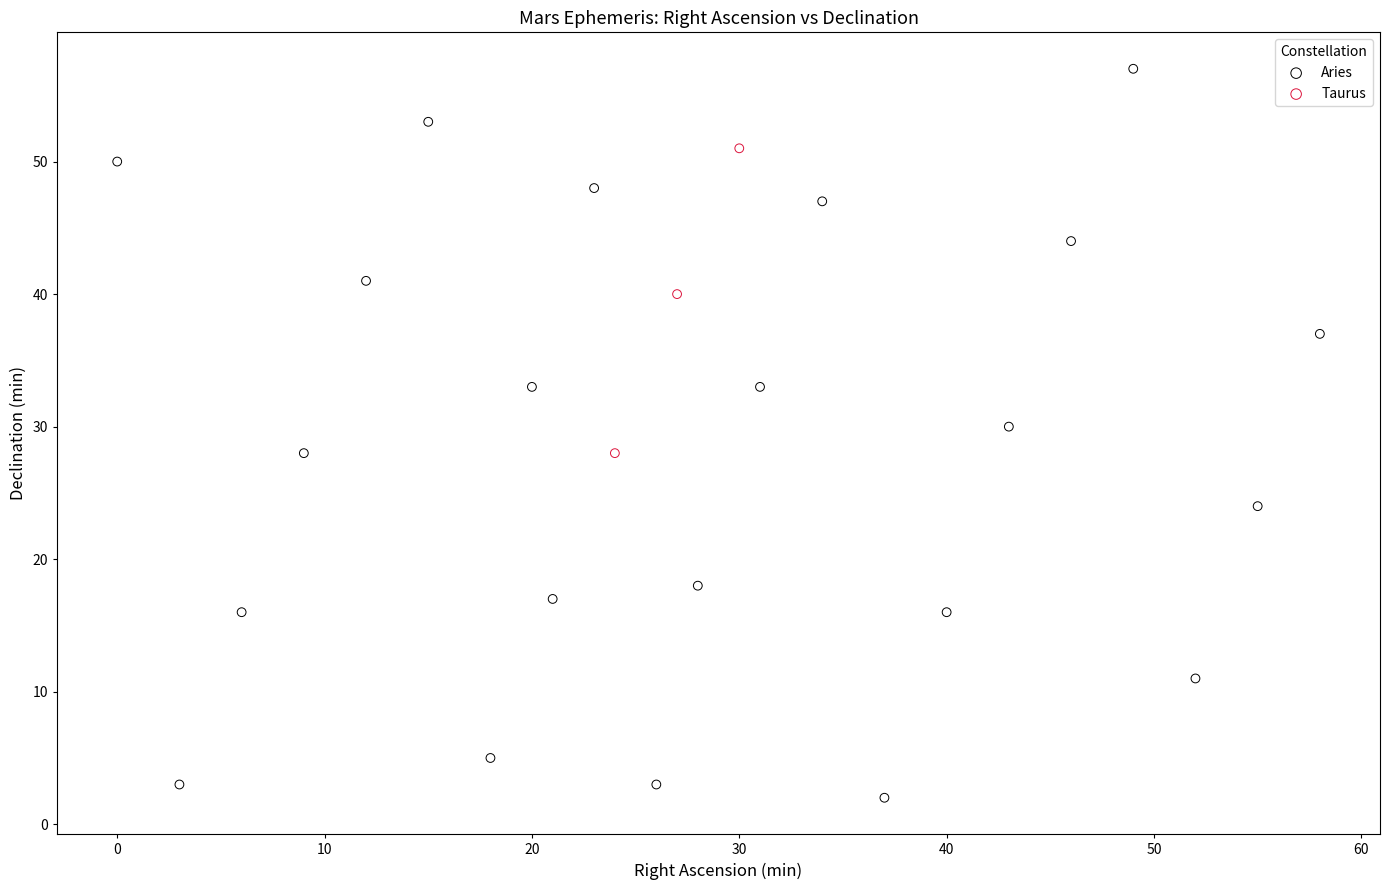

Which series has the widest spread of Y values?

Aries